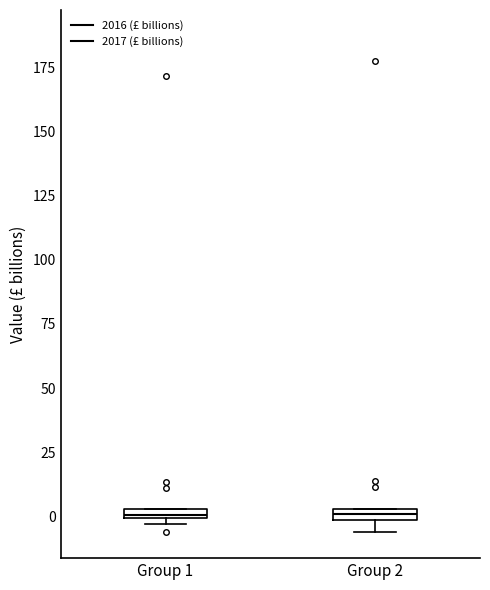

Where is the upper edge of the box for Group 2 on the y-axis? The values are not printed on the chart, so give them approximately, as read against the axis.

5